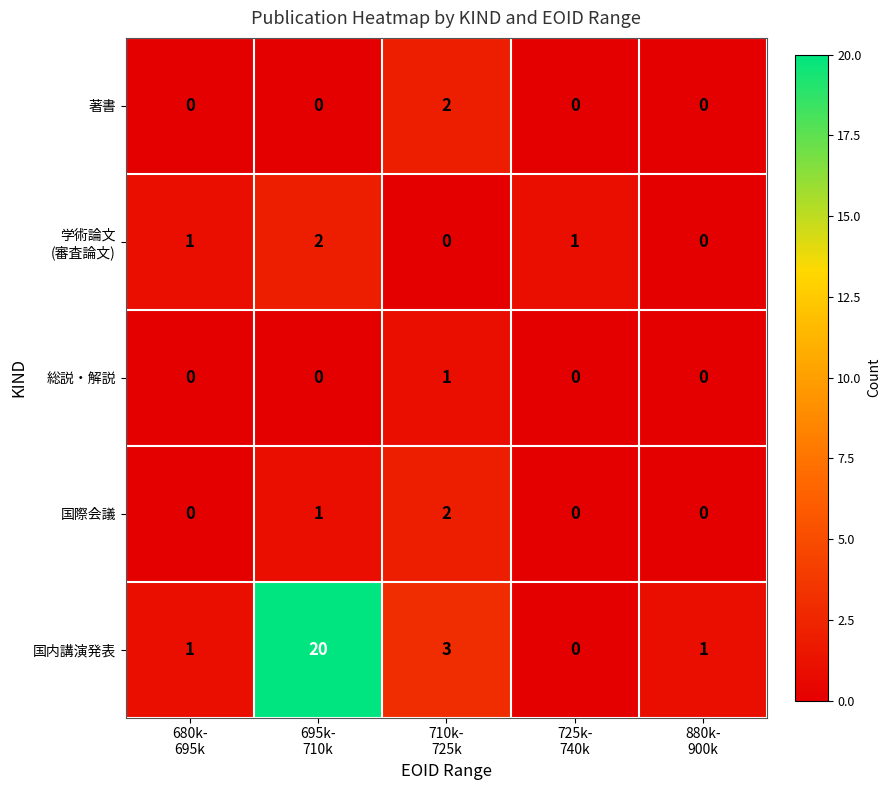

What is the average value of the 国内講演発表 series?

5